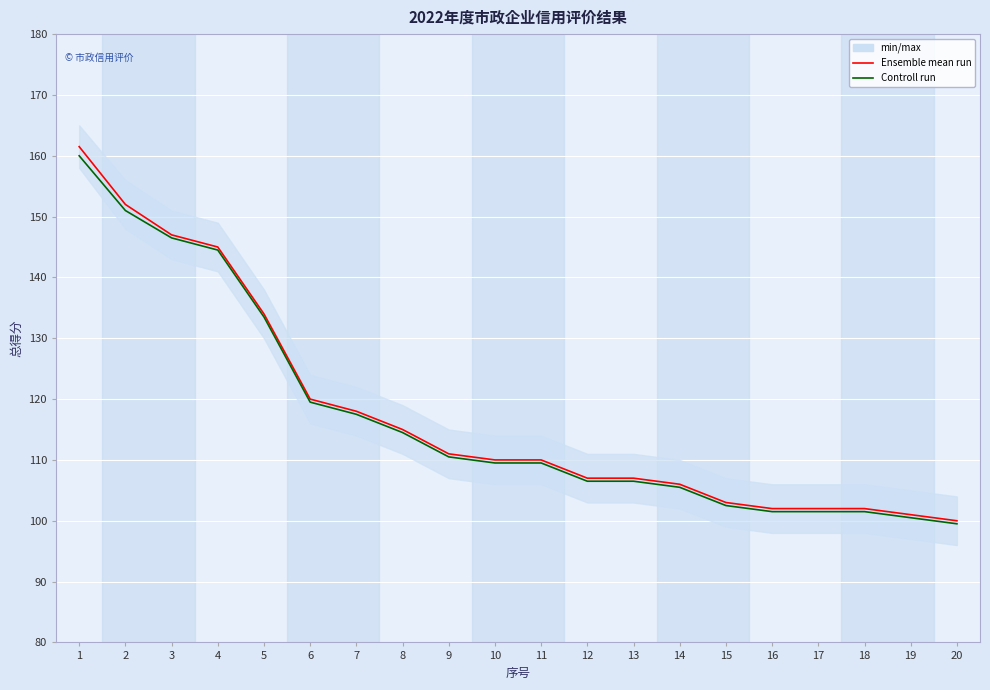

What are all the series names shown in the legend?

Ensemble mean run, Controll run